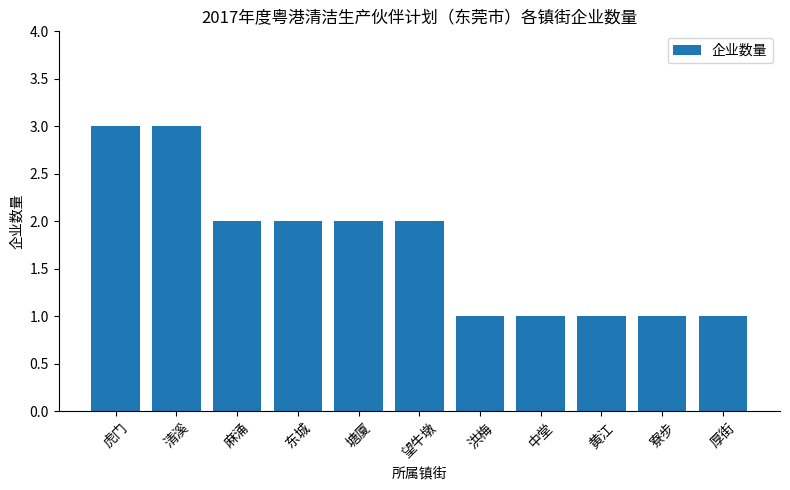

How many categories are shown in the chart?

11